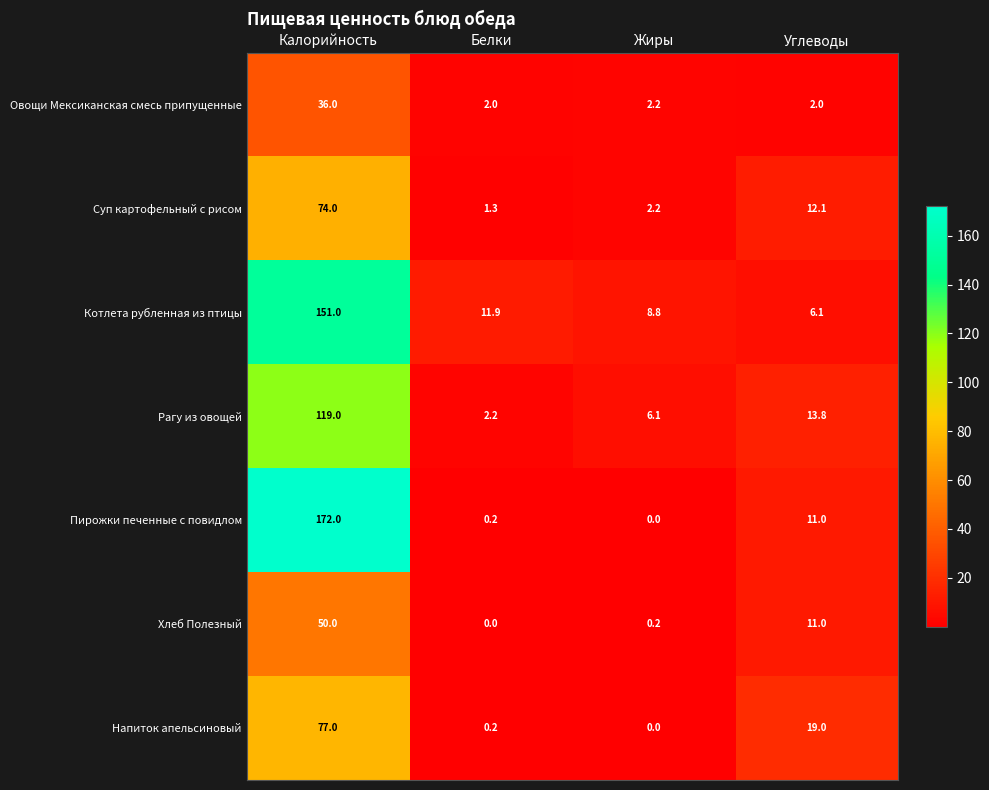

Which series has the largest range (max minus min)?

Пирожки печенные с повидлом